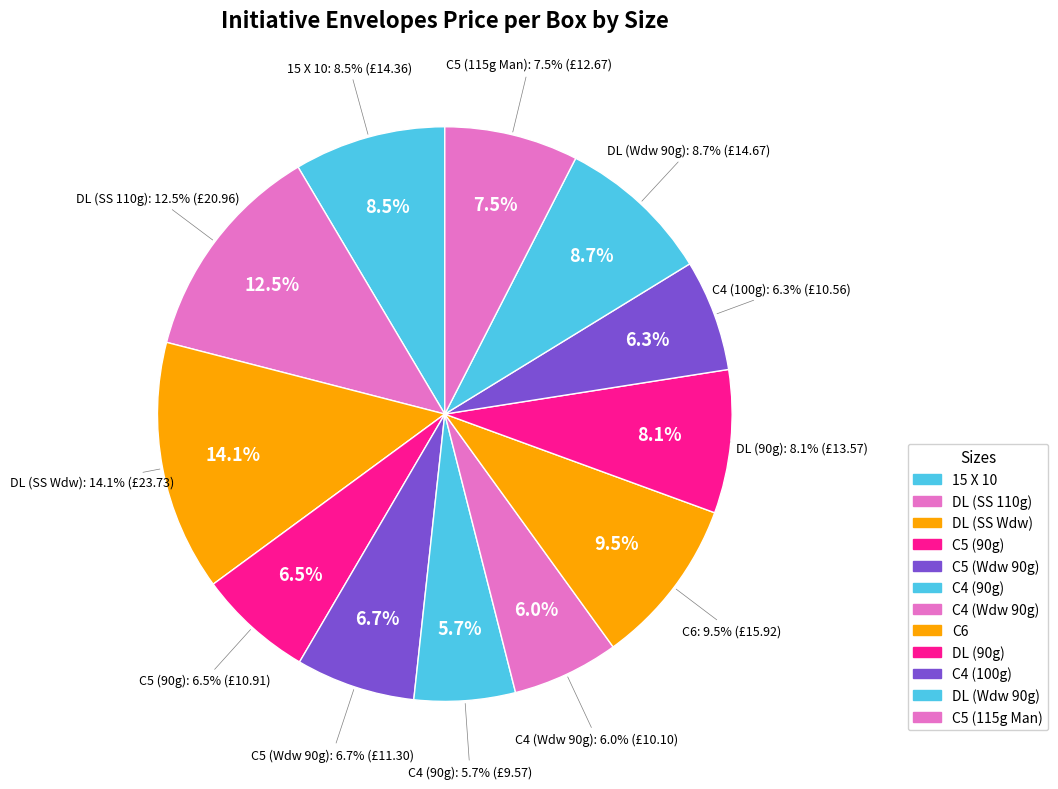

To the nearest percent, what is the difference between the largest and smallest slice percentages?

8%